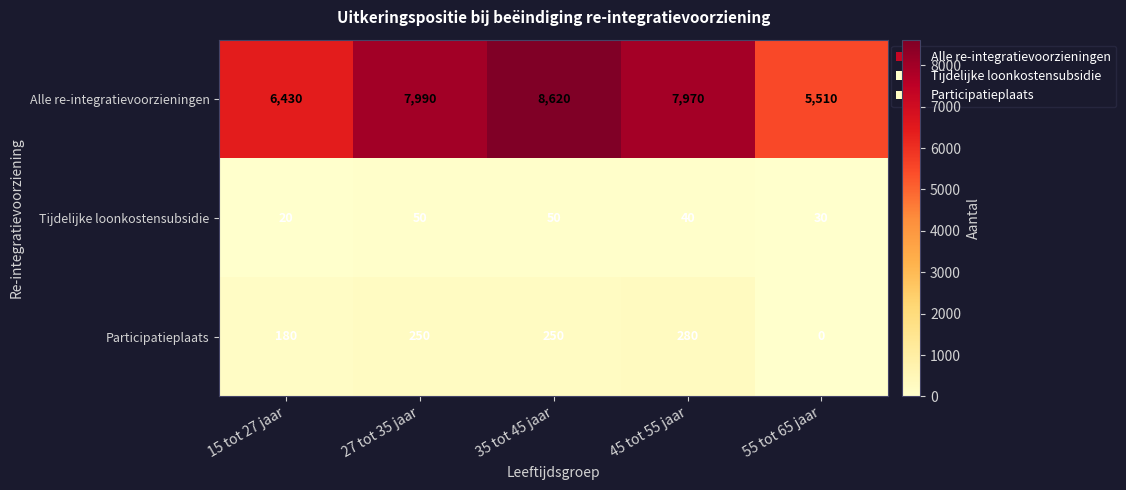

Which category has the lowest value across all series?

55 tot 65 jaar